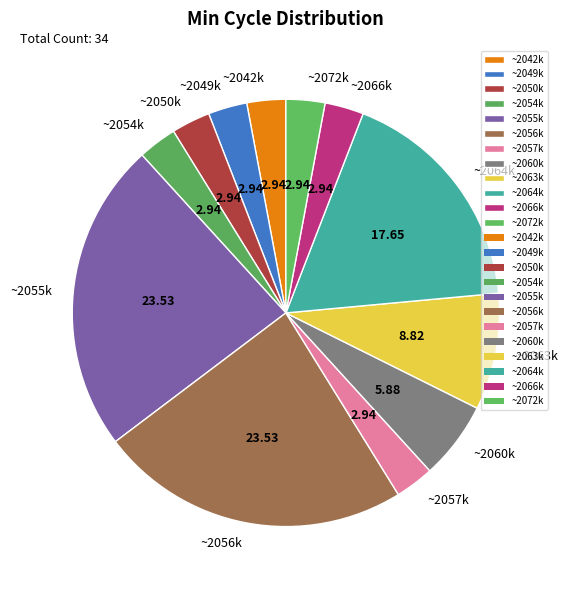

Does ~2072k represent more than half of the total?

No